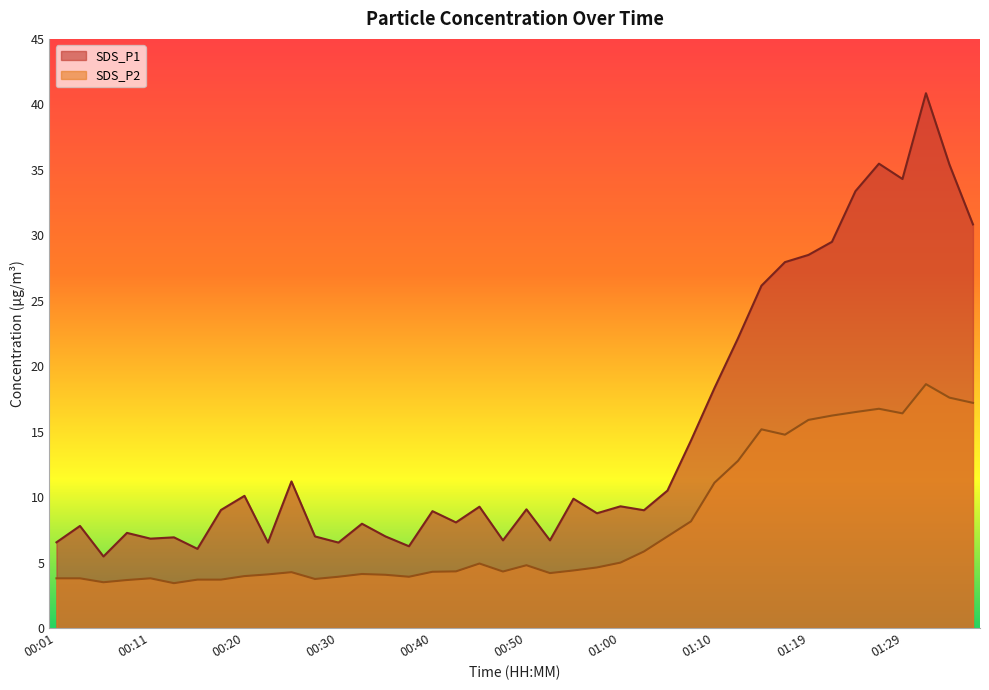

At which category does the chart reach its peak across all series?

01:32